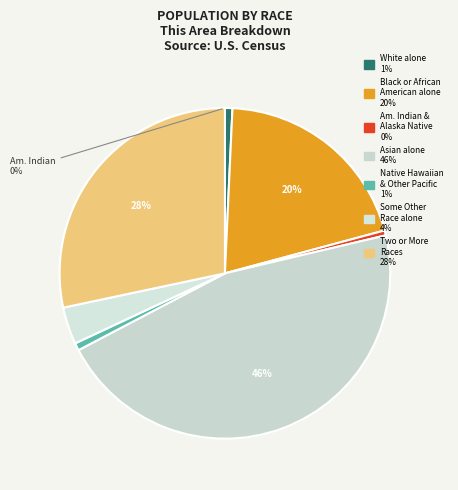

Is it true that American Indian and Alaska Native is 1% of the pie?

False